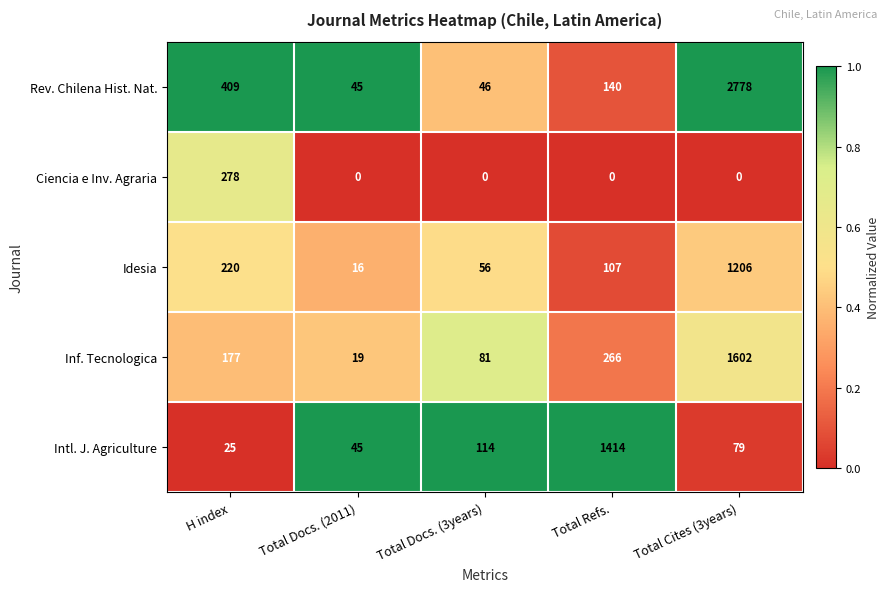

Is it true that Intl. J. Agriculture equals 114 at Total Docs. (3years)?

True